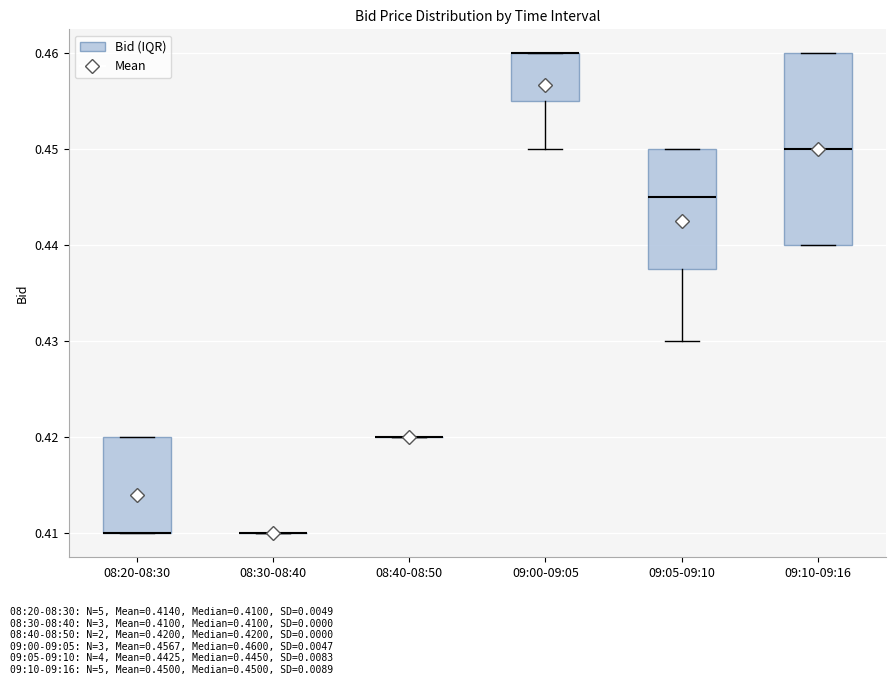

Where does the lower whisker of the box for 09:05-09:10 end on the y-axis? The values are not printed on the chart, so give them approximately, as read against the axis.

0.430